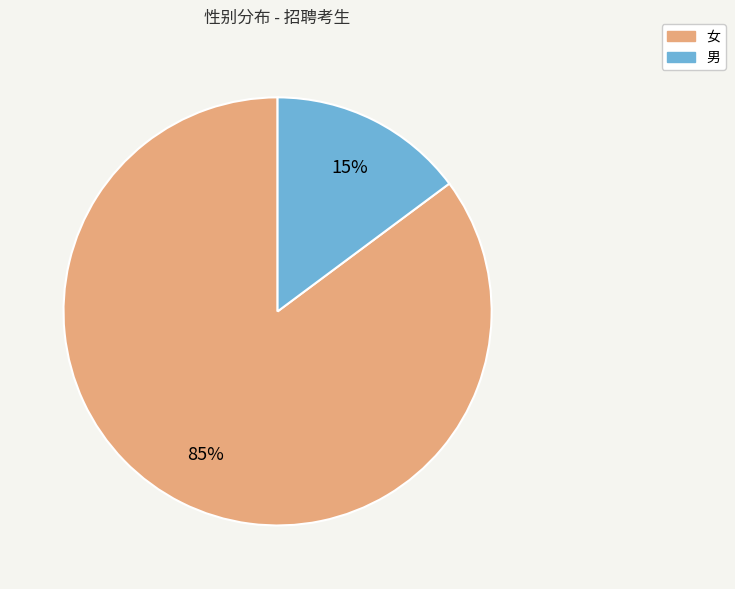

To the nearest percent, what is the combined percentage of 女 and 男?

100%